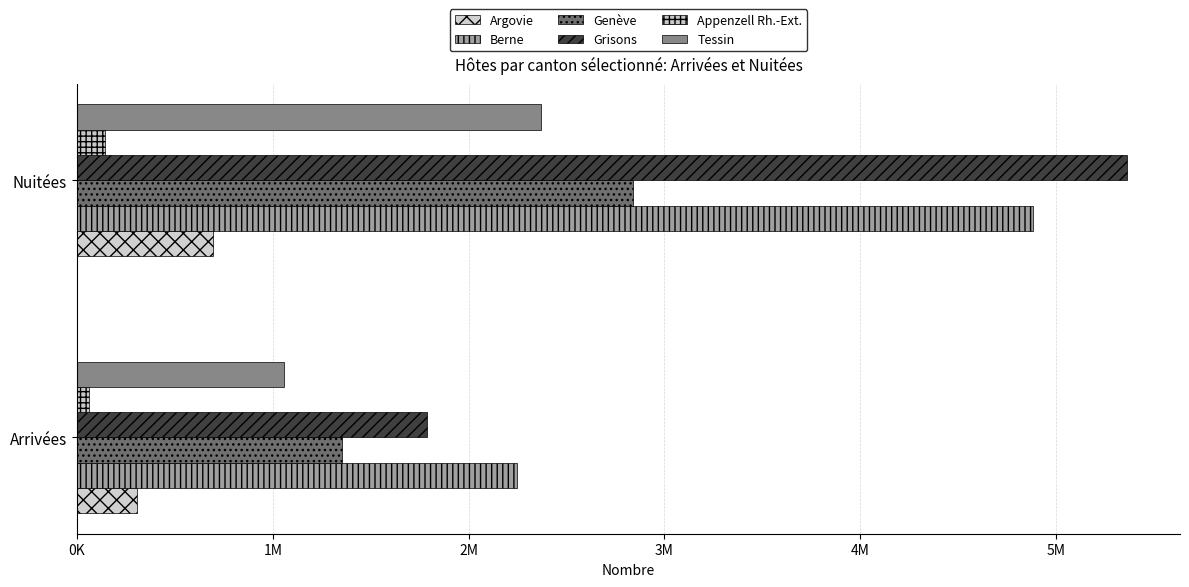

Rank the categories by Argovie value from lowest to highest.

Arrivées, Nuitées